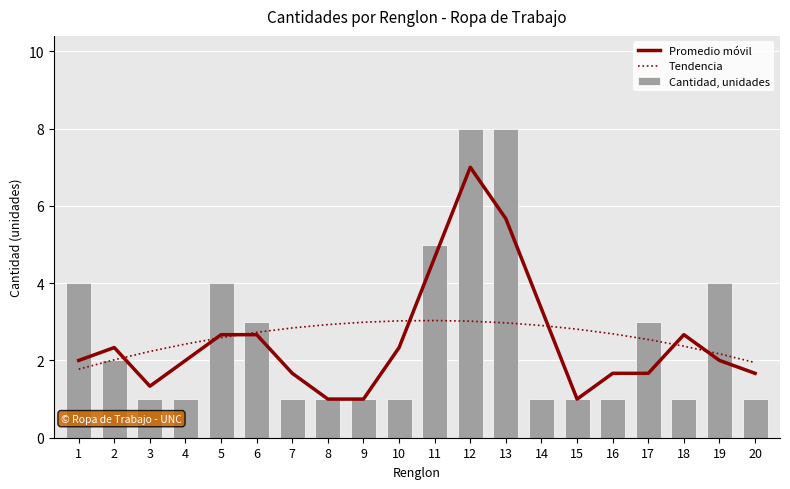

What is the sum of all Cantidad, unidades values?

52